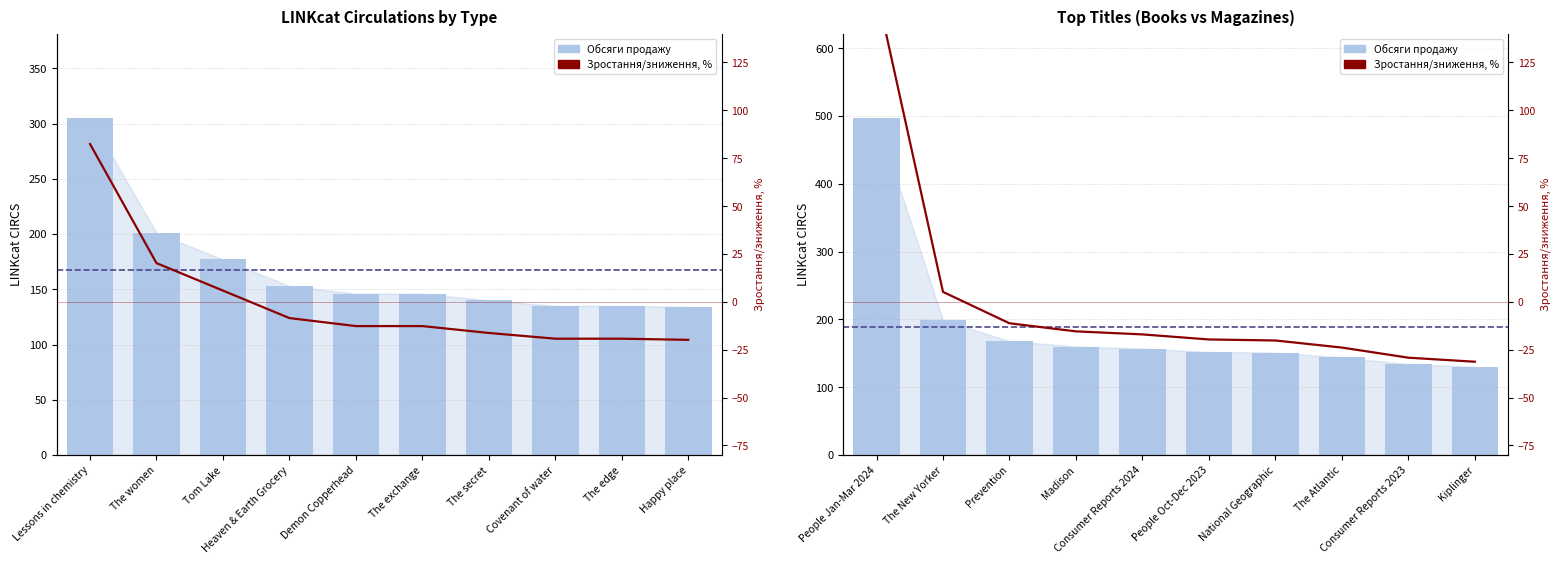

At which label is LINKcat CIRCS (books) closest to 219?

The women